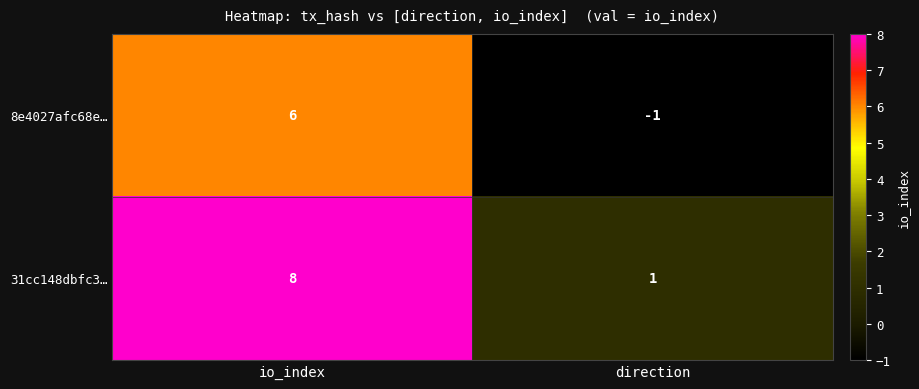

What is the difference between the maximum and minimum values in the 8e4027afc68e… series?

7